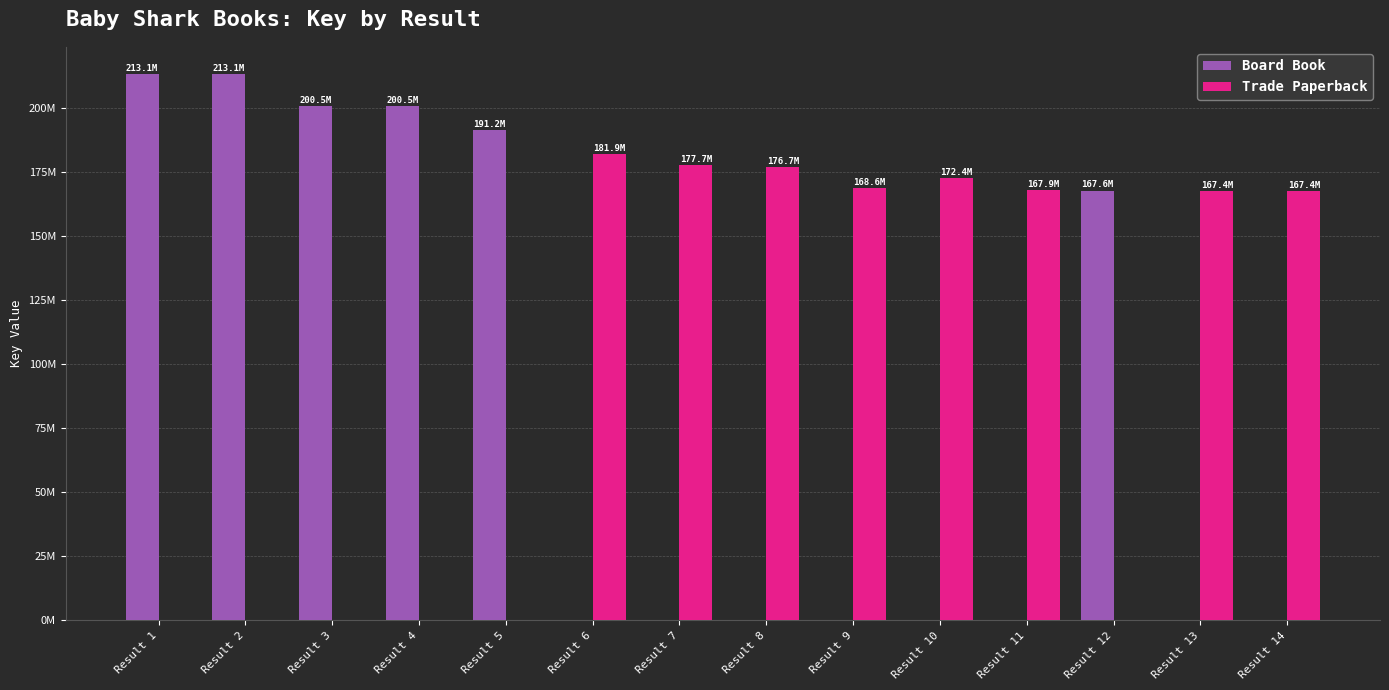

Read the Board Book value at Result 2, to the nearest 10.

213104440